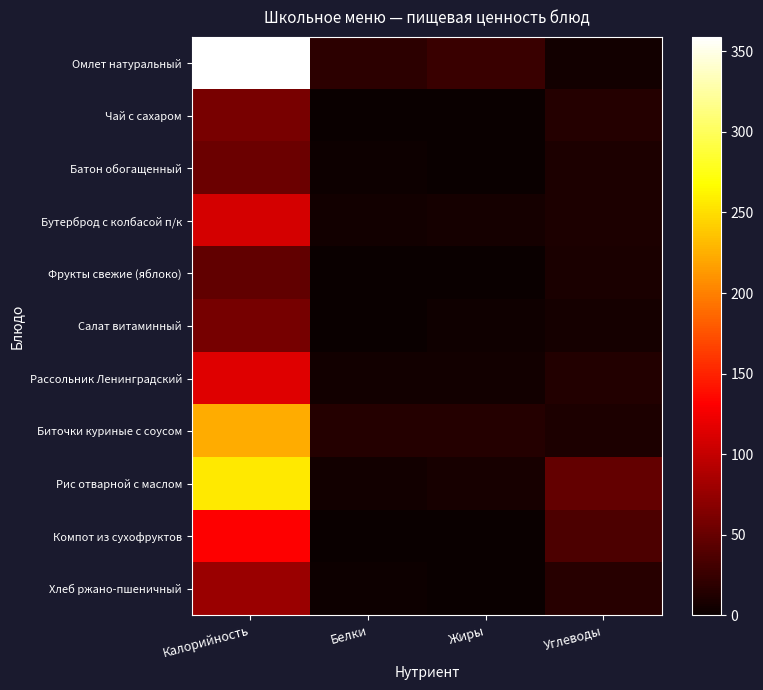

Reading right to left, transcribe all the data shown in this chart.

Омлет натуральный: Углеводы=5.5	Жиры=25.7	Белки=18.7	Калорийность=359.0
Чай с сахаром: Углеводы=15.0	Жиры=0.0	Белки=0.0	Калорийность=60.0
Батон обогащенный: Углеводы=10.3	Жиры=0.6	Белки=1.5	Калорийность=52.3
Бутерброд с колбасой п/к: Углеводы=10.3	Жиры=6.8	Белки=4.3	Калорийность=108.0
Фрукты свежие (яблоко): Углеводы=9.8	Жиры=0.4	Белки=0.4	Калорийность=47.0
Салат витаминный: Углеводы=5.7	Жиры=3.5	Белки=1.1	Калорийность=58.3
Рассольник Ленинградский: Углеводы=13.6	Жиры=4.4	Белки=5.3	Калорийность=114.8
Биточки куриные с соусом: Углеводы=10.2	Жиры=14.6	Белки=14.8	Калорийность=223.0
Рис отварной с маслом: Углеводы=48.2	Жиры=7.3	Белки=4.6	Калорийность=256.3
Компот из сухофруктов: Углеводы=35.7	Жиры=0.1	Белки=0.6	Калорийность=131.0
Хлеб ржано-пшеничный: Углеводы=15.8	Жиры=0.5	Белки=2.6	Калорийность=78.2